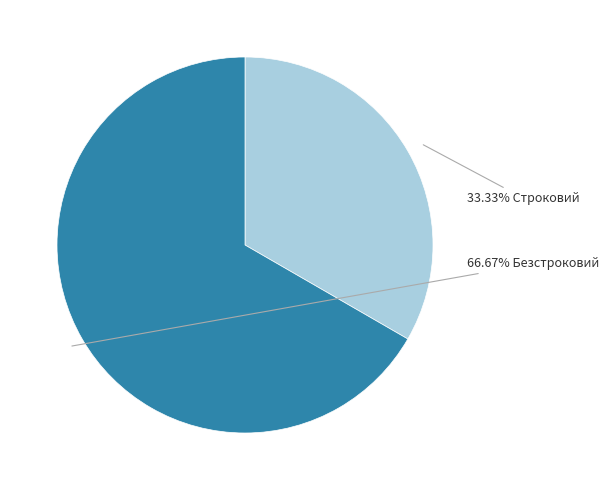

Is there any slice that represents more than half of the pie?

Yes